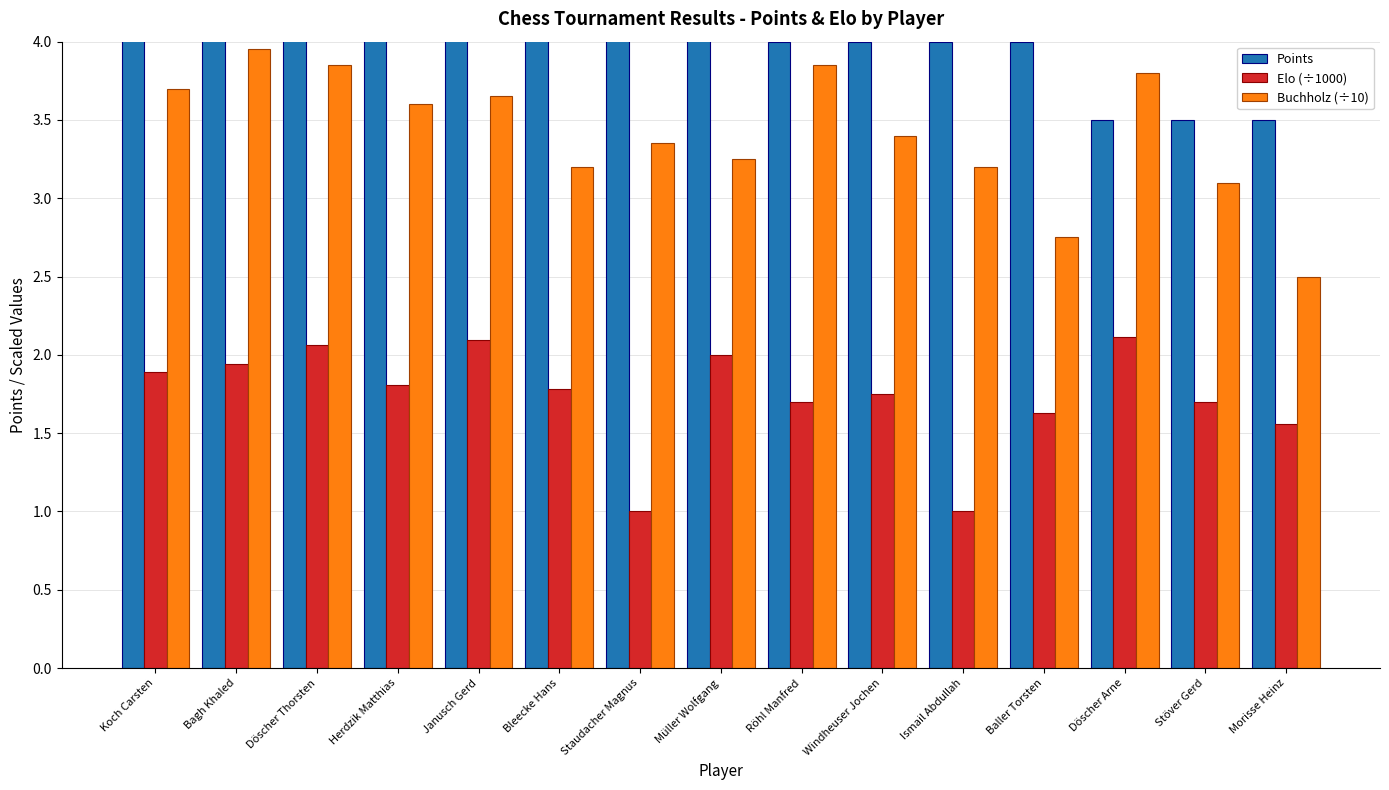

What is the value of the Elo (÷1000) bar at the 7th from the left?

1.0